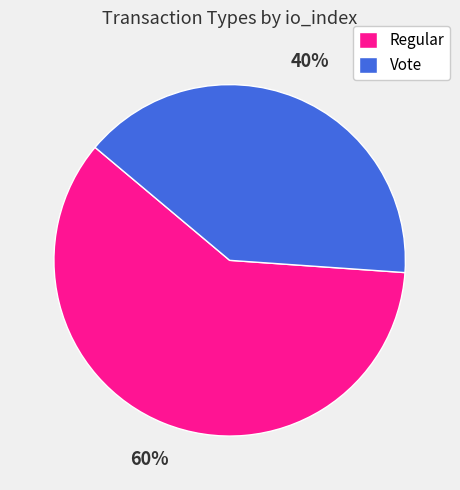

To the nearest percent, what is the difference between the Regular and Vote slice percentages?

20%